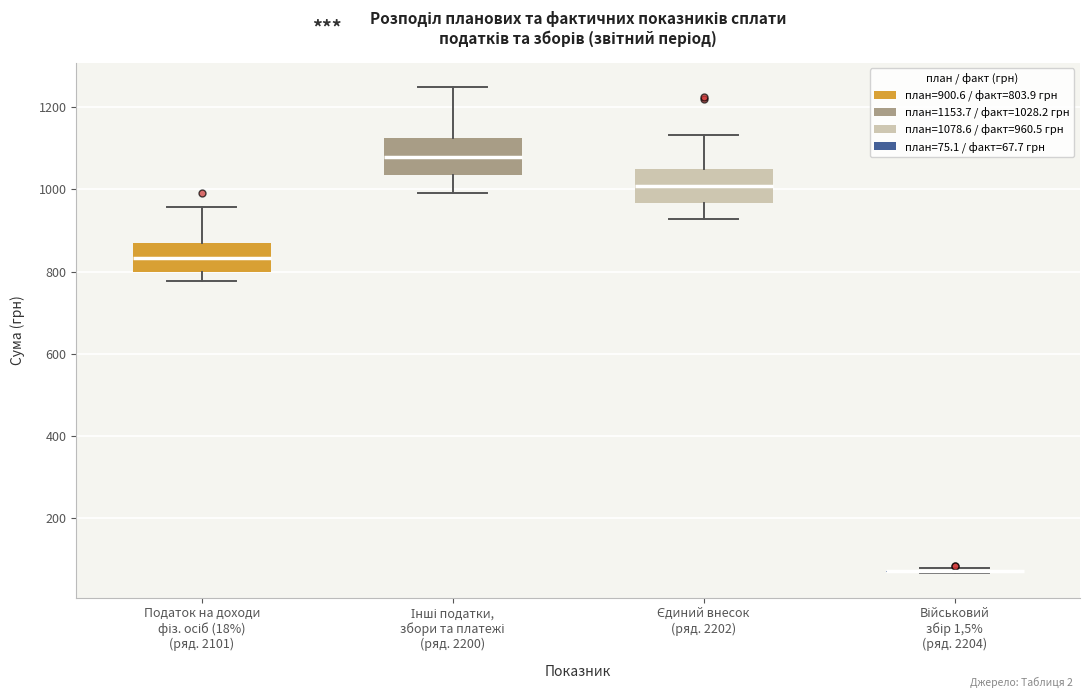

Reading left to right, transcribe this box plot: for each box, give where its median line is, the range the box spans, and where its two whiskers end, as read against the y-axis. The values are not printed on the chart, so give them approximately, as read against the axis.

Податок на доходи фіз. осіб (18%) (ряд. 2101): median 840, box 800 to 880, whiskers 780 to 960
Інші податки, збори та платежі (ряд. 2200): median 1080, box 1040 to 1120, whiskers 1000 to 1240
Єдиний внесок (ряд. 2202): median 1000, box 960 to 1040, whiskers 920 to 1140
Військовий збір 1,5% (ряд. 2204): box collapsed to a line at 80, whiskers 60 to 80